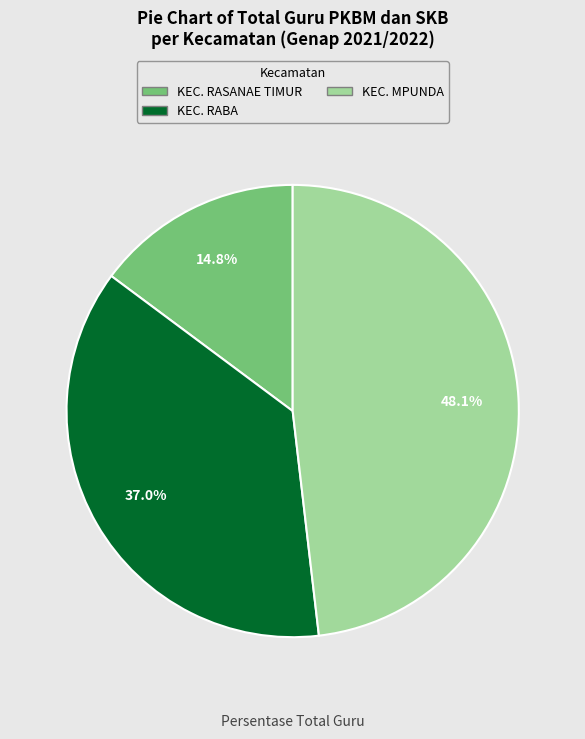

Is there a majority slice in this chart?

No